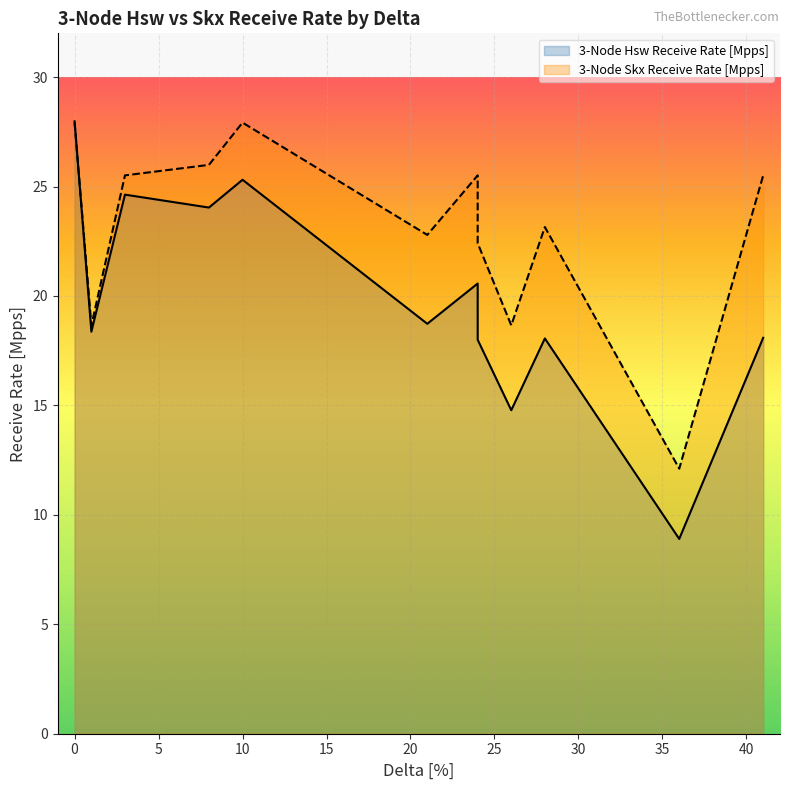

What is the difference between the second highest and minimum values in the 3-Node Hsw Receive Rate [Mpps] series?

16.4